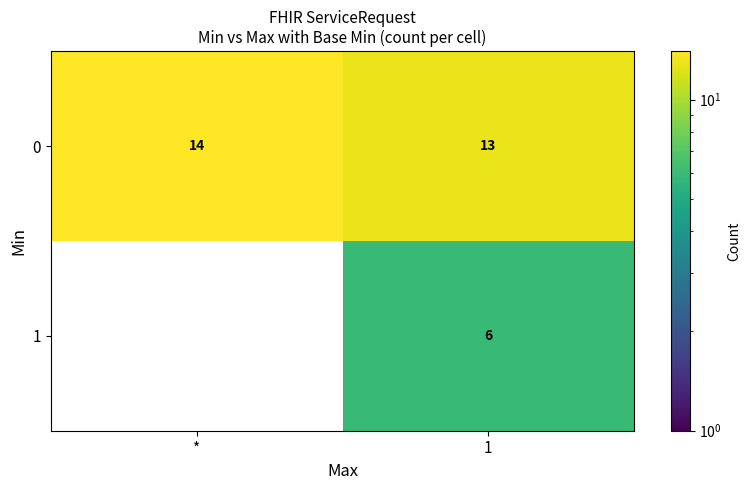

Which label corresponds to the largest value in the chart?

*